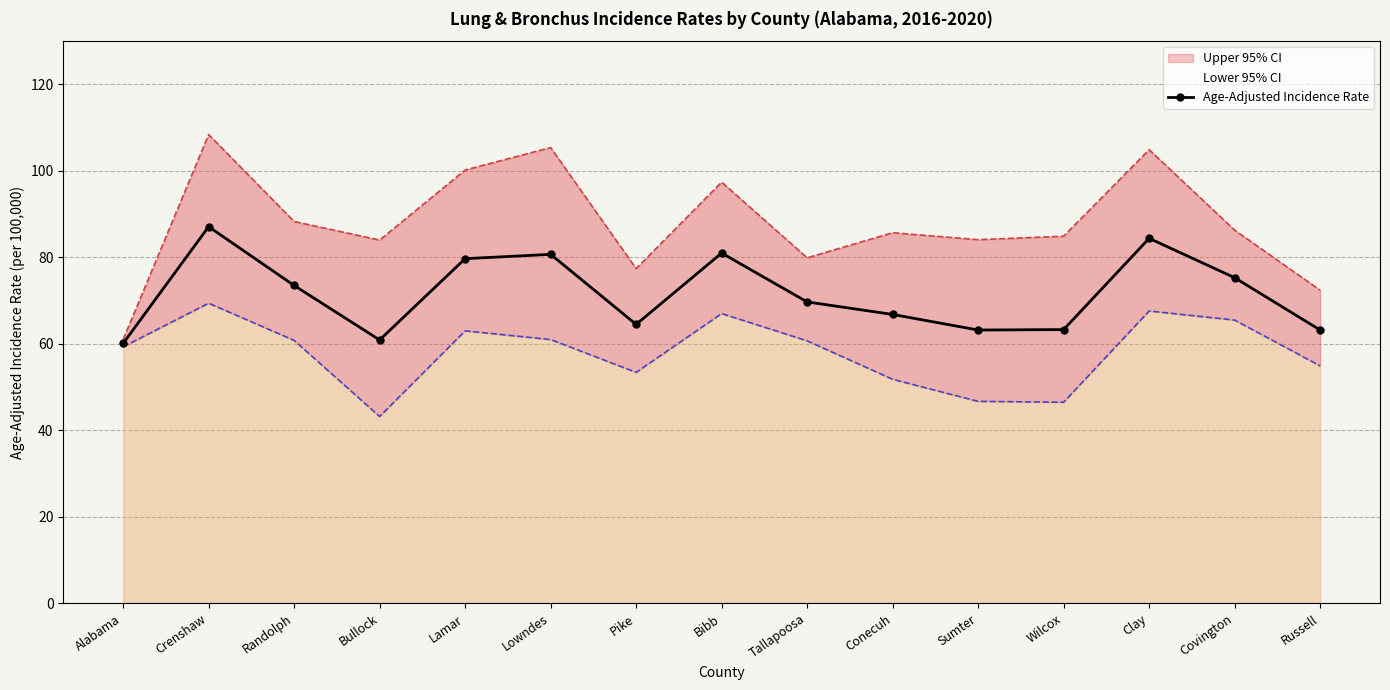

At how many categories does at least one series exceed 60?

15